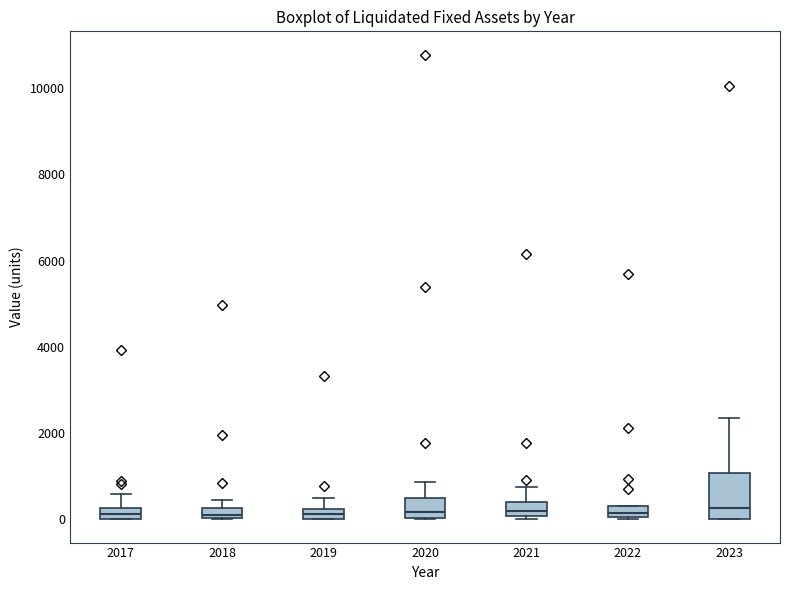

Where does the upper whisker of the box at x = 2021 end on the y-axis? The values are not printed on the chart, so give them approximately, as read against the axis.

800